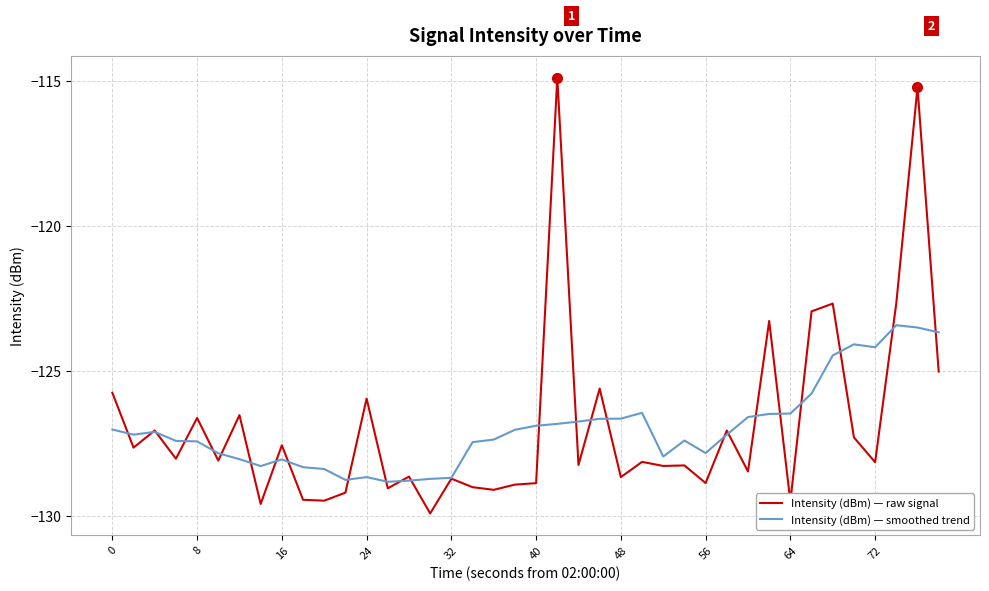

What is the lowest value of the Intensity (dBm) — raw signal series?

-129.9